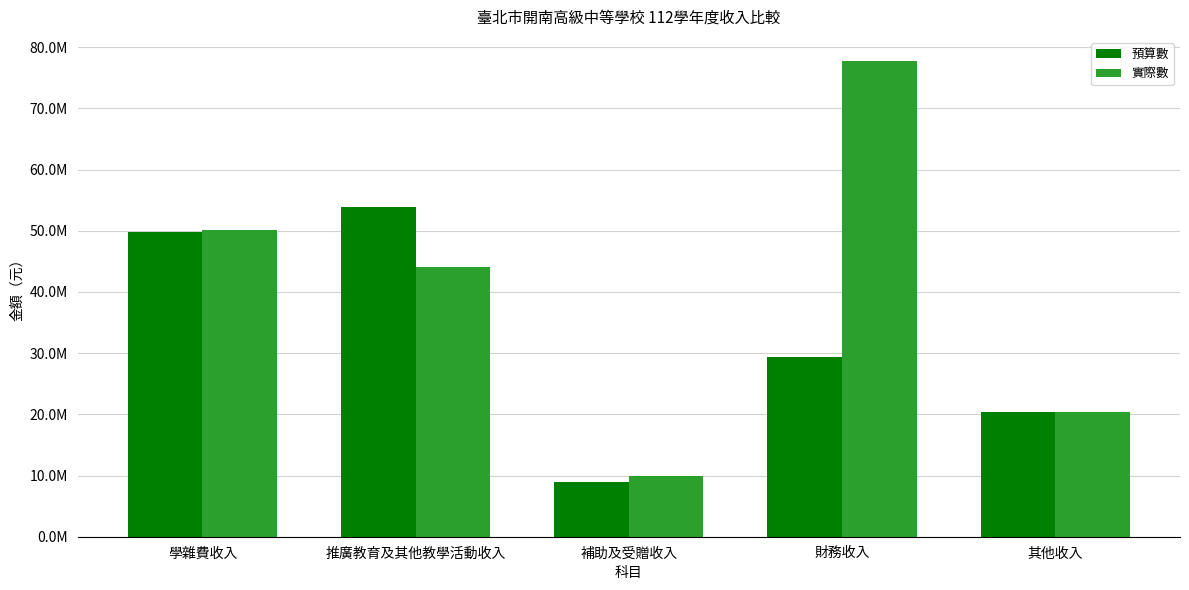

What are all the series names shown in the legend?

預算數, 實際數